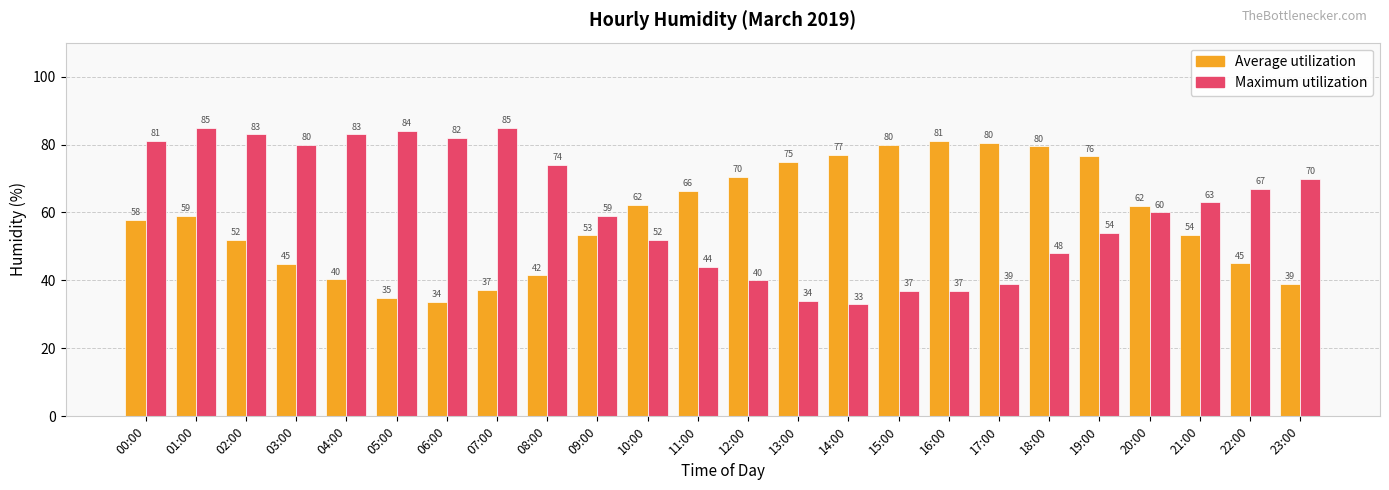

What is the label of the 5th bar from the right?

19:00